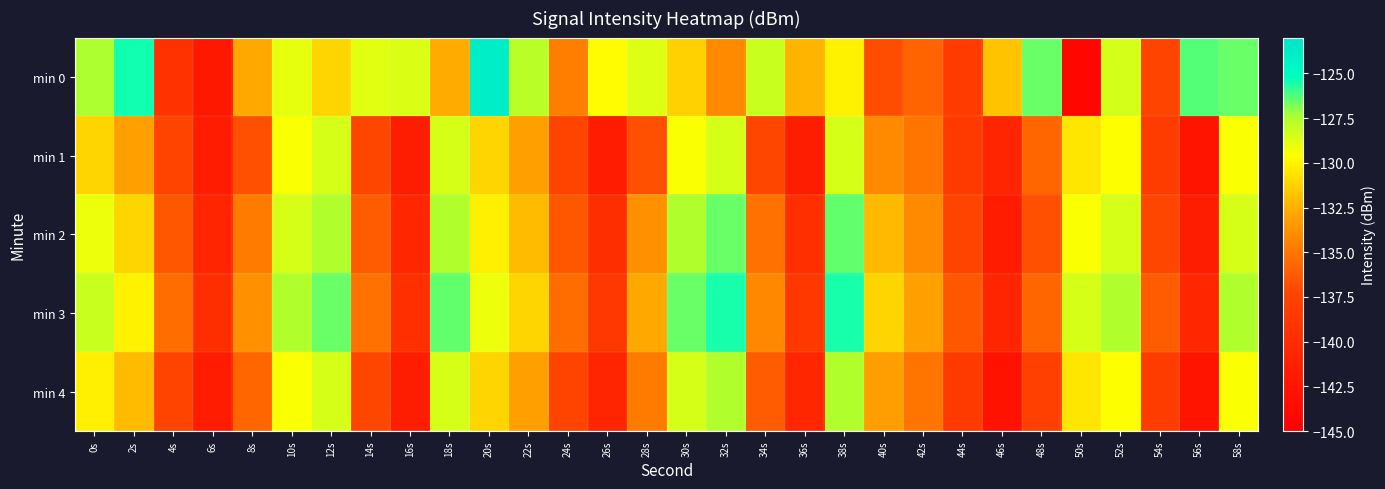

Between 14s and 32s, which is larger?

14s